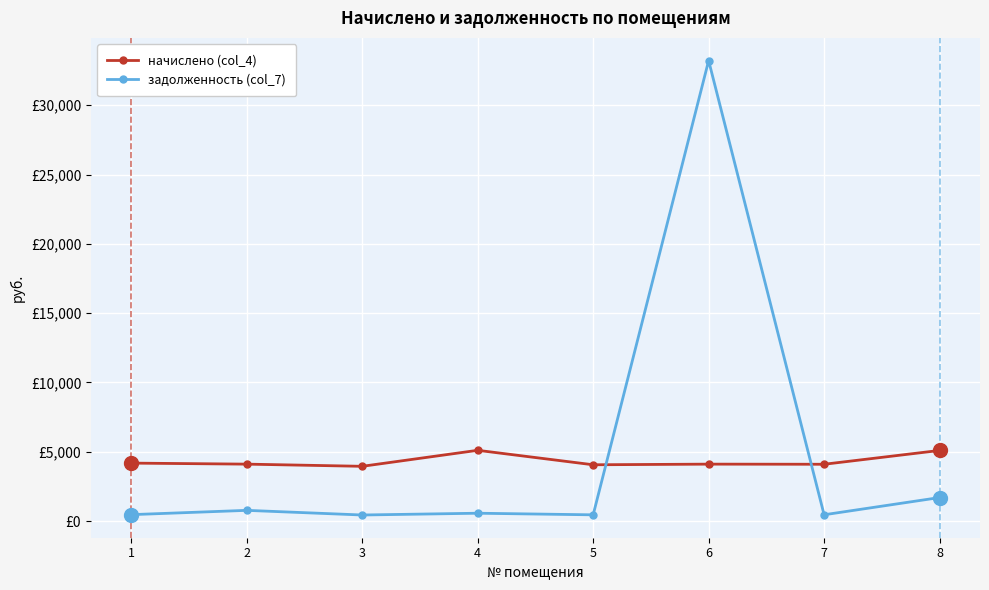

Does the chart have visible grid lines?

Yes